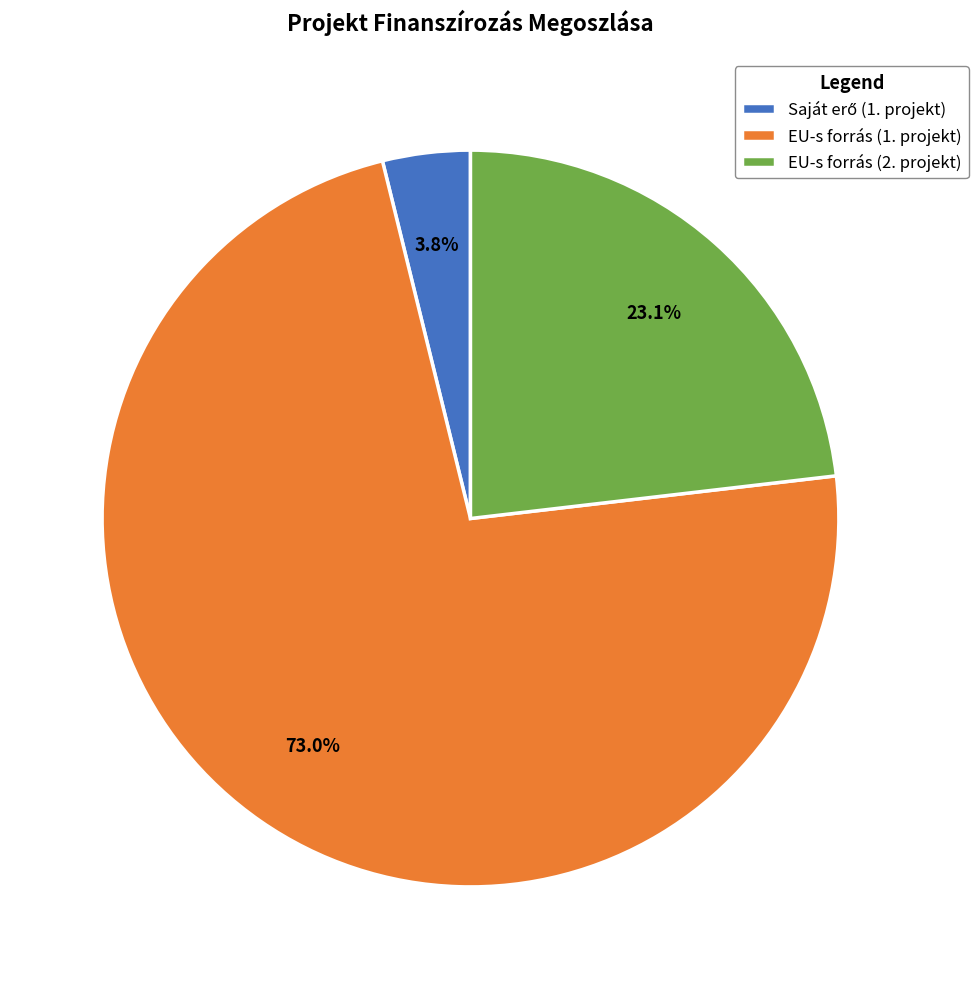

How many segments does this pie chart have?

3